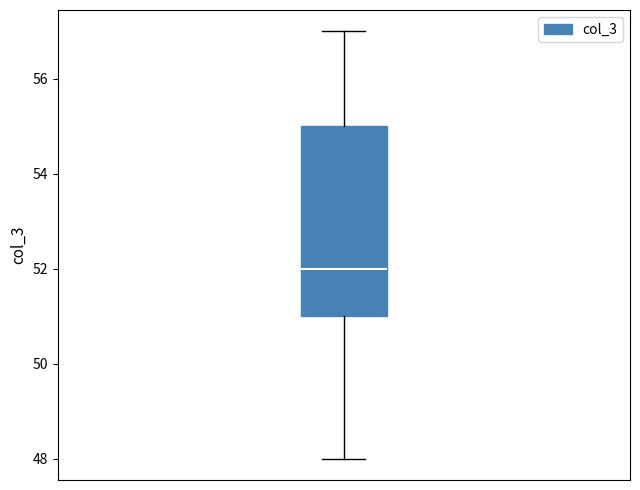

Read this box plot against the y-axis: the position of the median line, the range covered by the box, and the ends of both whiskers. The values are not printed on the chart, so give them approximately, as read against the axis.

median 52, box 51 to 55, whiskers 48 to 57